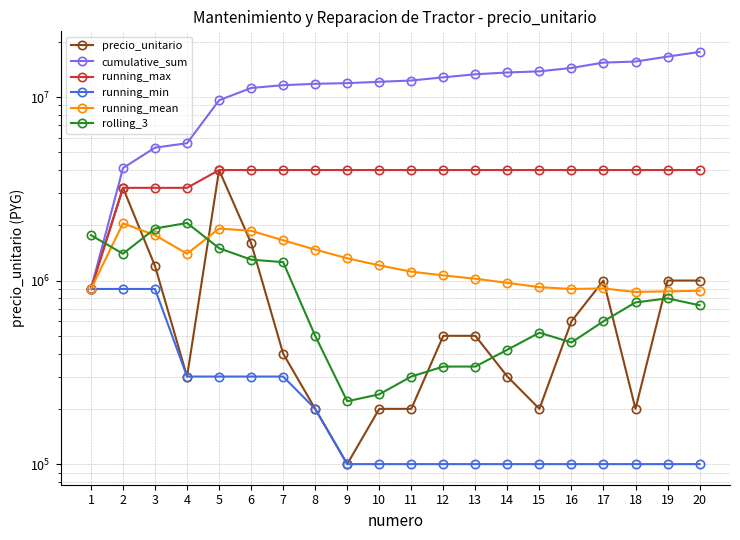

What is the difference between the highest and lowest values at 1?

866666.7